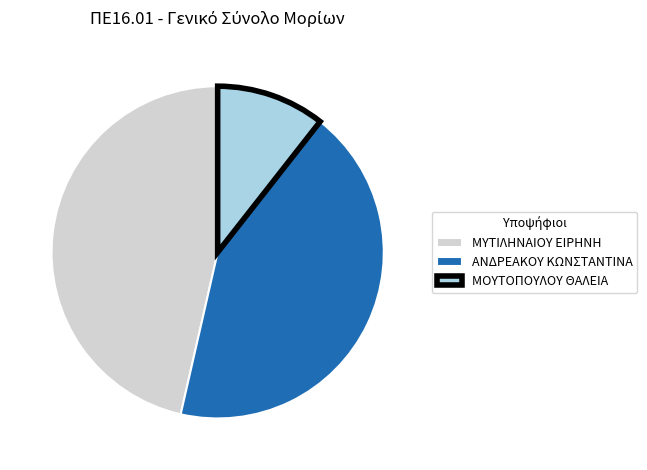

Is it true that ΜΟΥΤΟΠΟΥΛΟΥ ΘΑΛΕΙΑ is 19% of the pie?

False